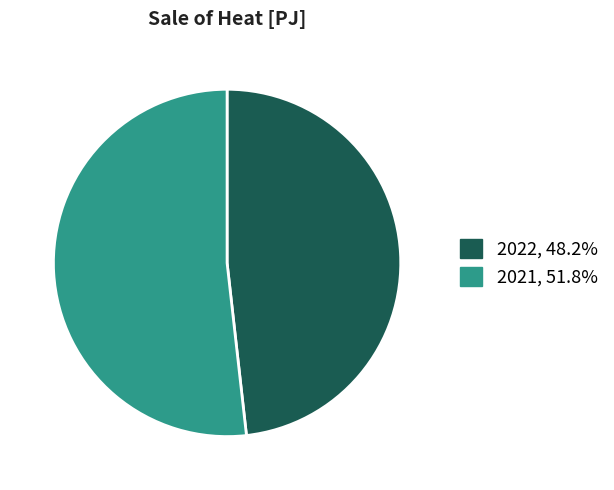

Is the sum of 2022, 48.2% and 2021, 51.8% greater than half?

Yes